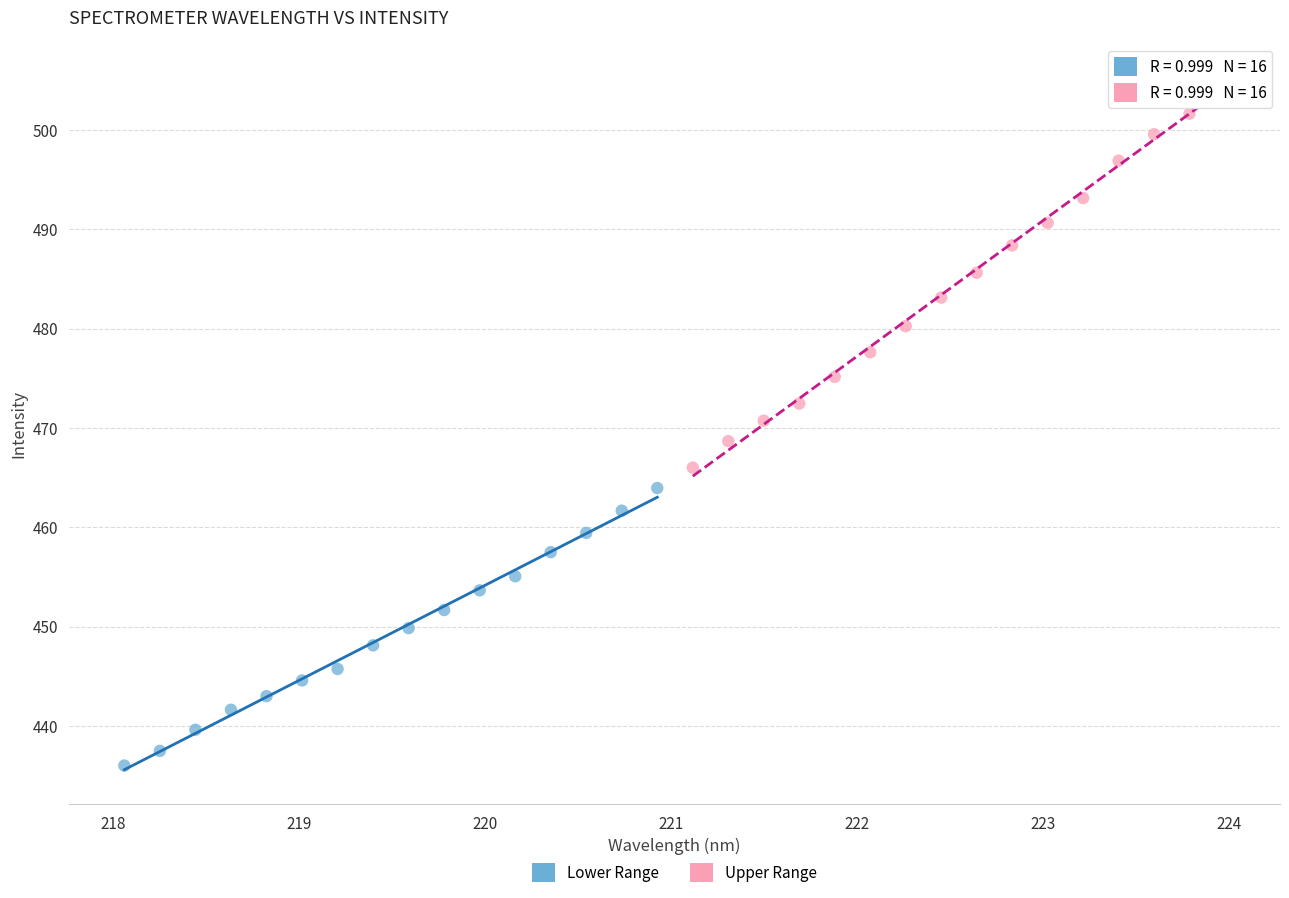

Which series reaches the maximum Y coordinate?

Upper Range